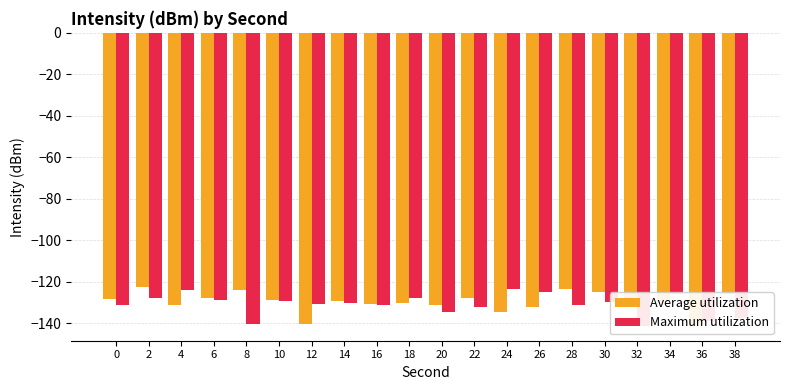

What is the approximate value of Maximum utilization at 8?

-140.5